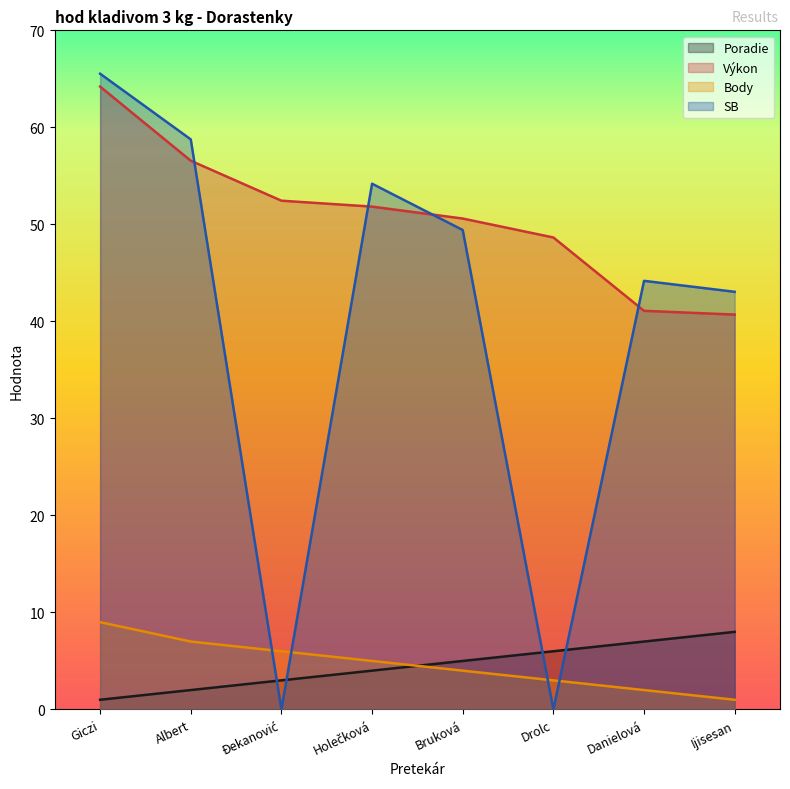

At which label does SB reach its peak?

Giczi